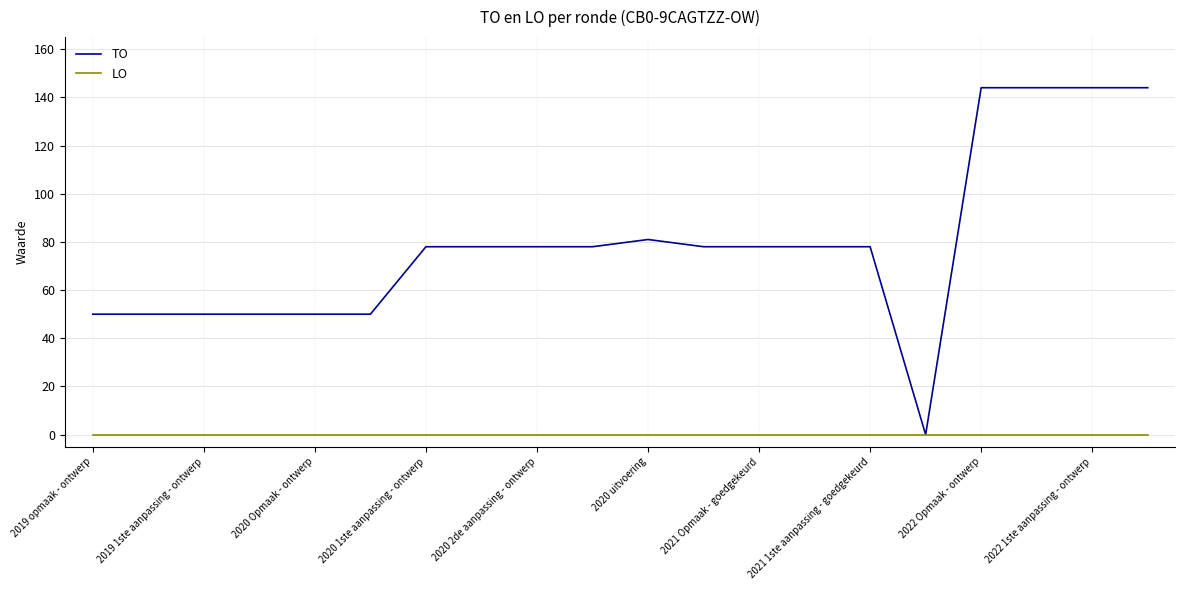

What are all the series names shown in the legend?

TO, LO